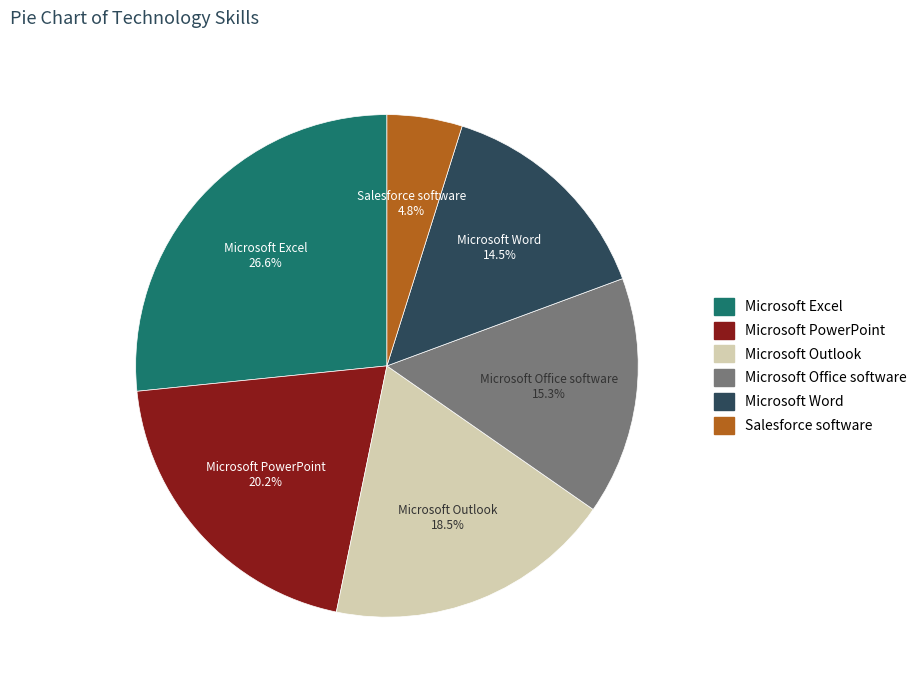

To the nearest percent, what is the difference between the largest and smallest slice percentages?

22%